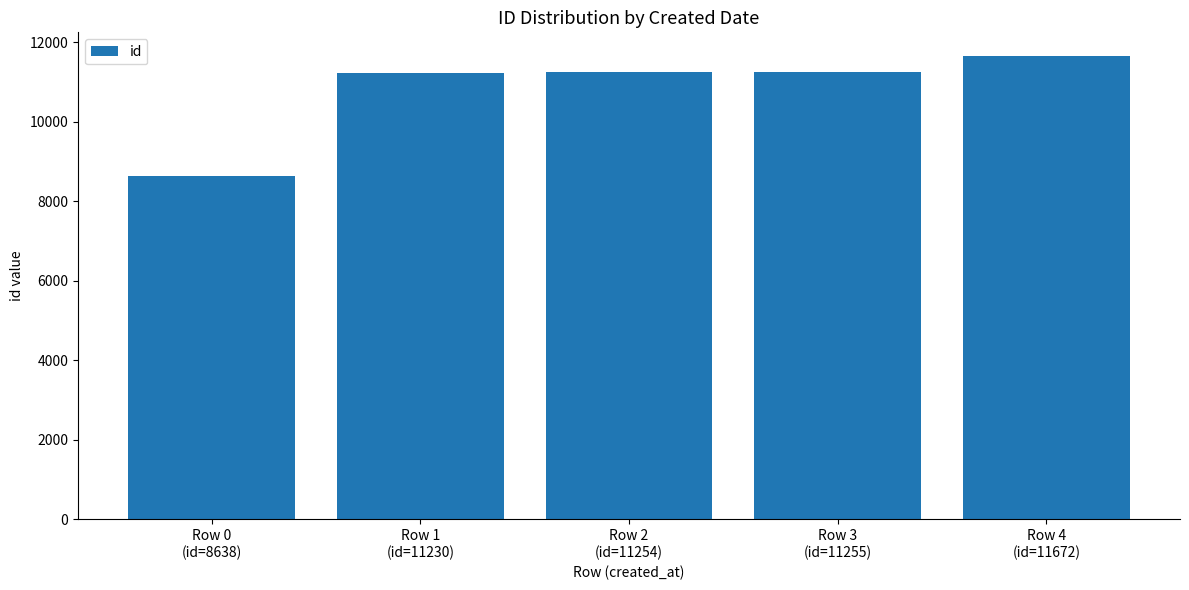

What is the average value?

10810